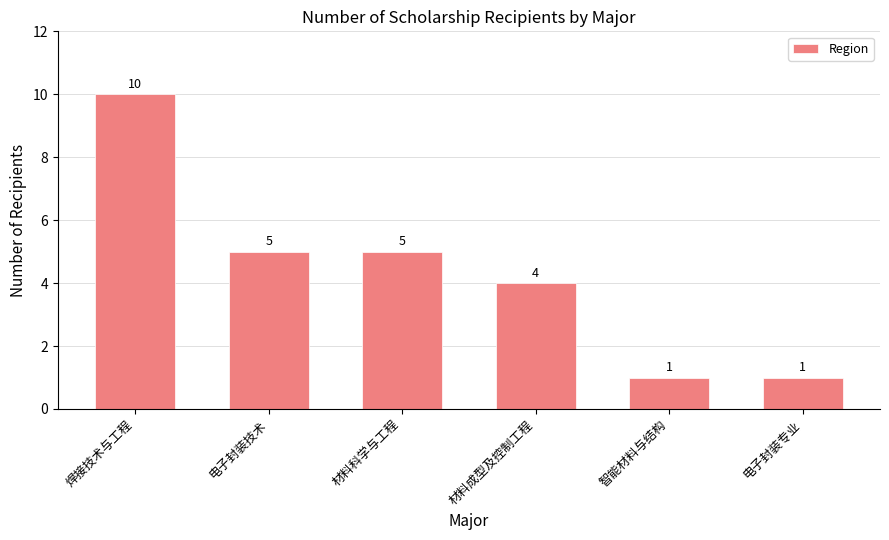

At which category does the chart reach its peak across all series?

焊接技术与工程